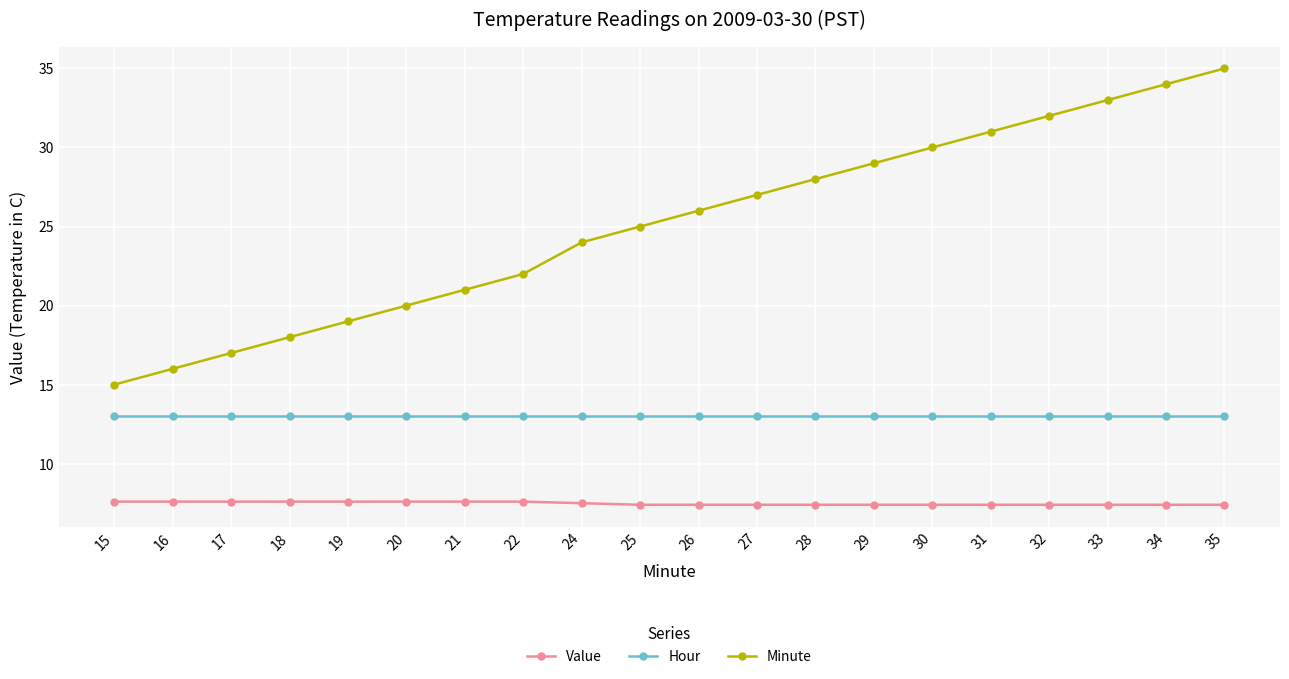

True or false: Value and Hour intersect in this chart.

False